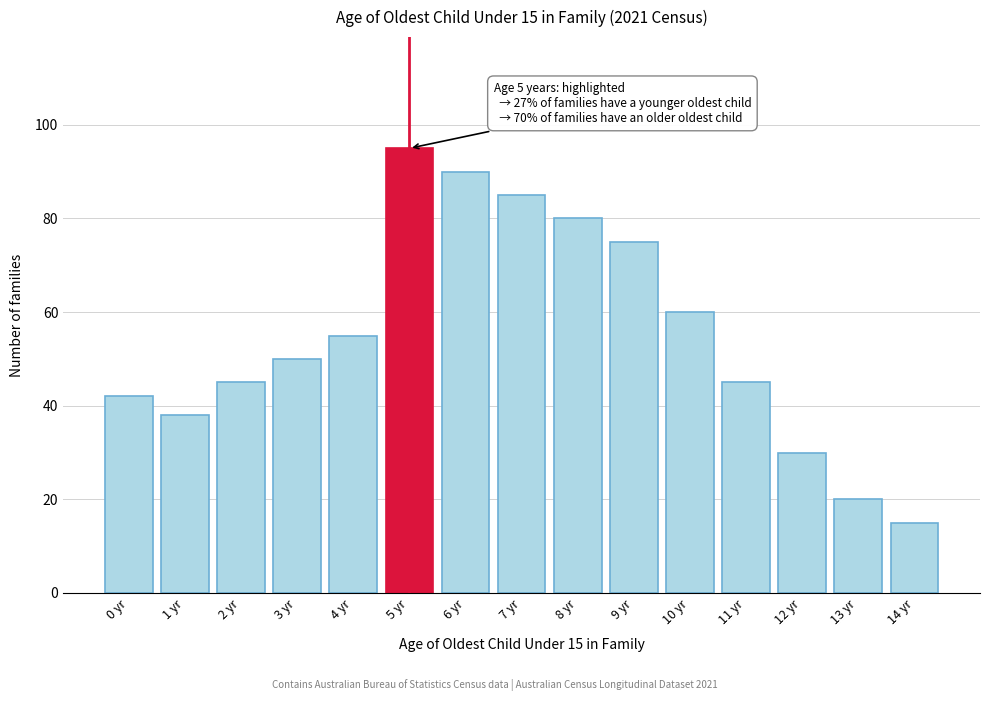

Reading right to left, transcribe all the data shown in this chart.

14 yr=15	13 yr=20	12 yr=30	11 yr=45	10 yr=60	9 yr=75	8 yr=80	7 yr=85	6 yr=90	5 yr=95	4 yr=55	3 yr=50	2 yr=45	1 yr=38	0 yr=42